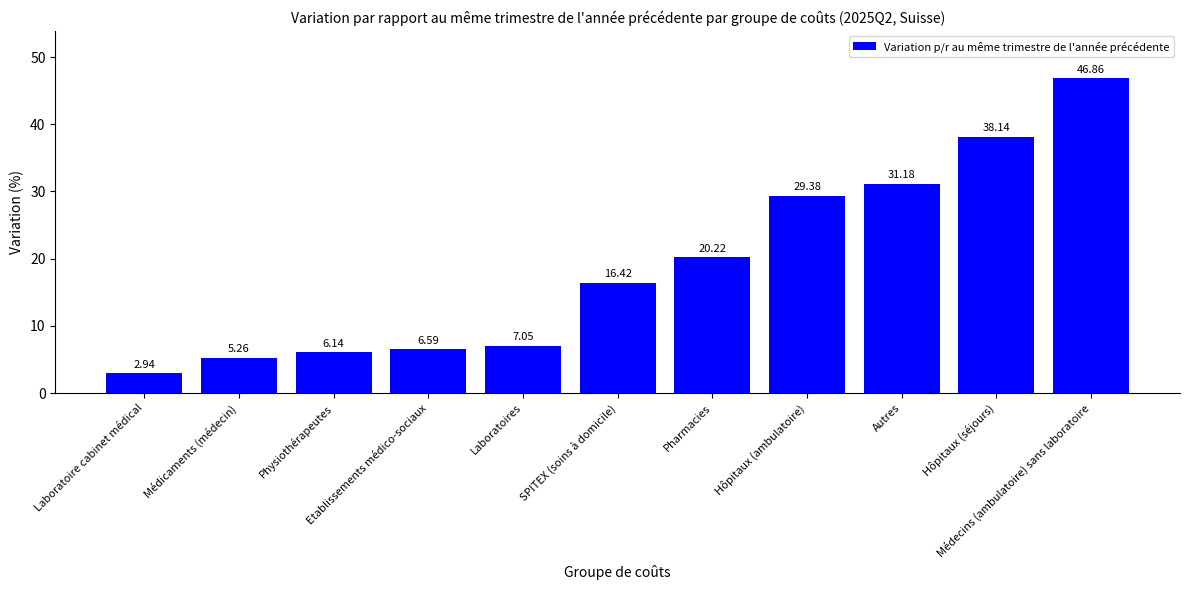

Are the bars horizontal?

No